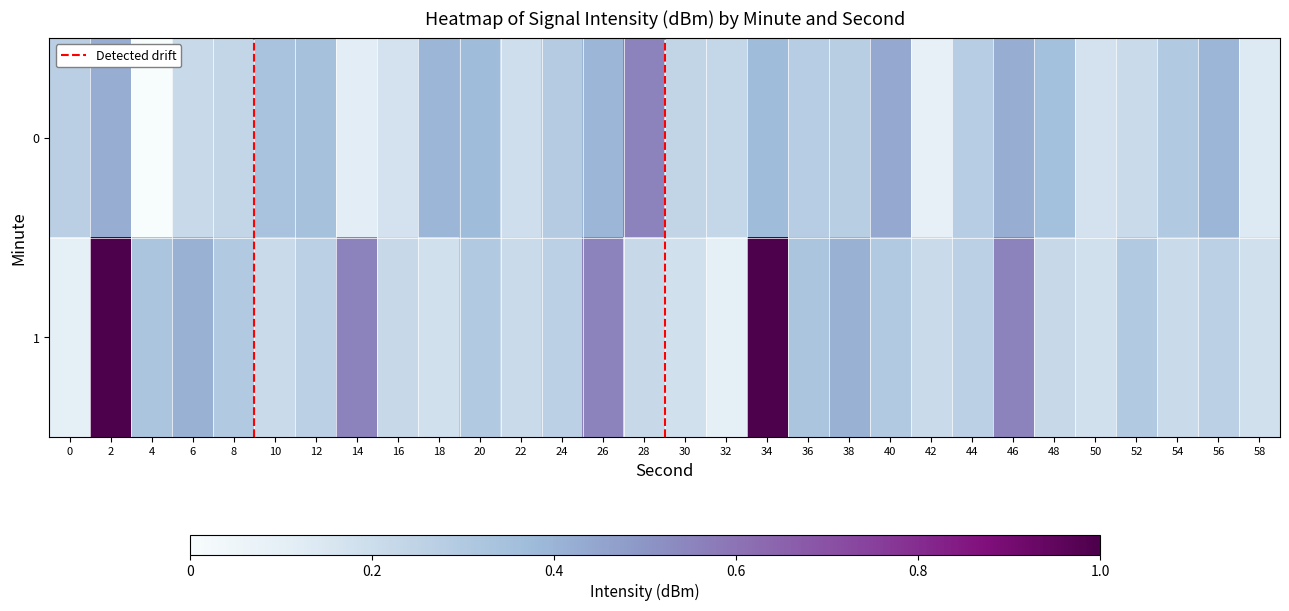

At which category does the chart reach its peak across all series?

2